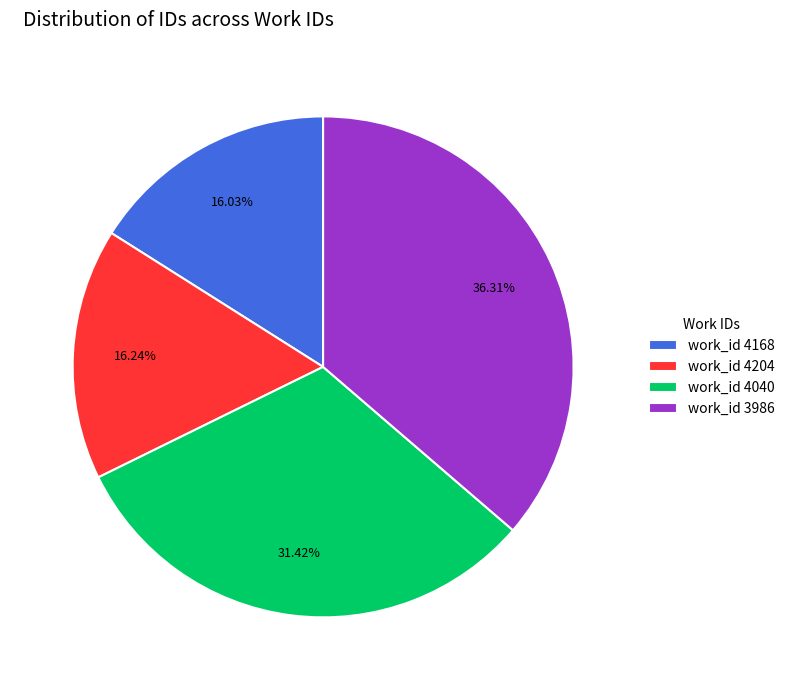

Between work_id 4204 and work_id 3986, which is larger?

work_id 3986